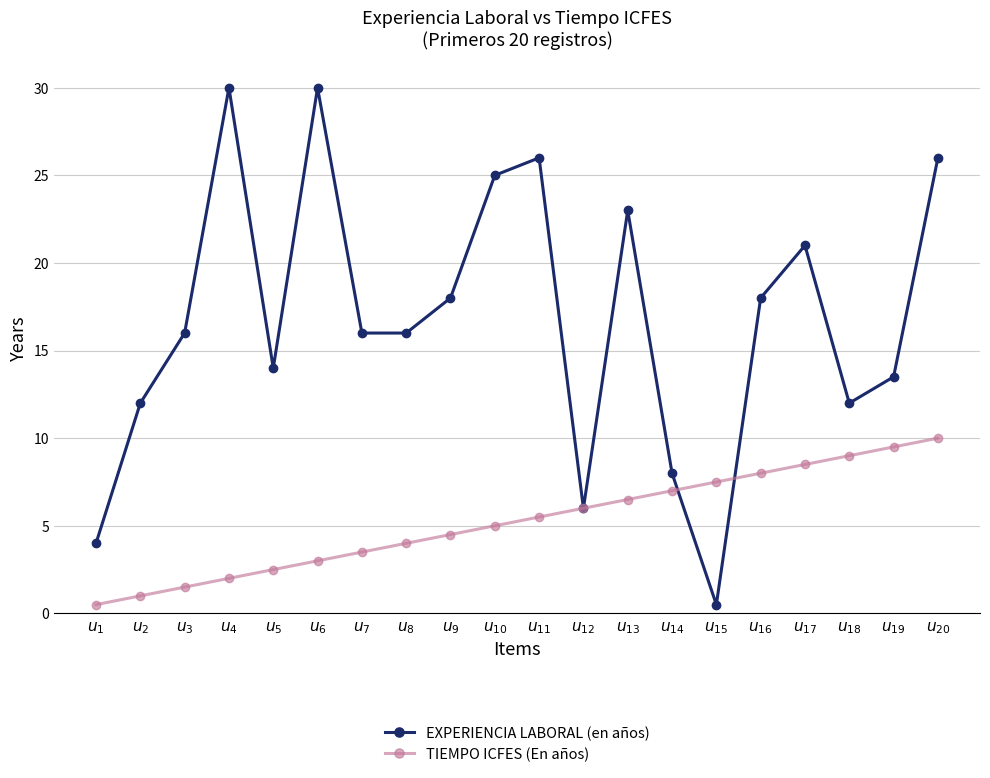

Which series has the largest range (max minus min)?

EXPERIENCIA LABORAL (en años)